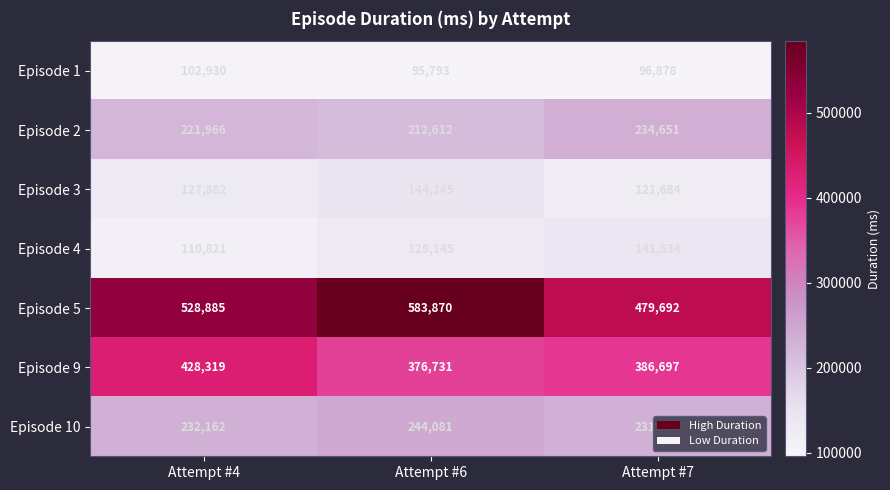

Between Attempt #4 and Attempt #6, which series saw the biggest shift?

Episode 5